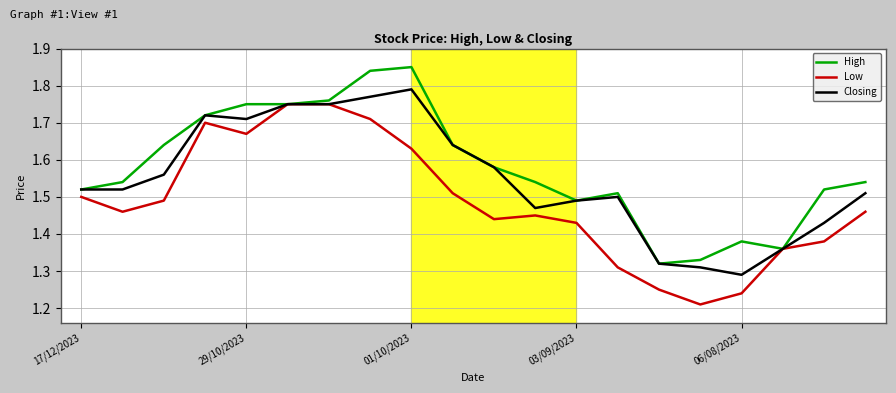

List the series in order of their peak value, lowest first.

Low, Closing, High